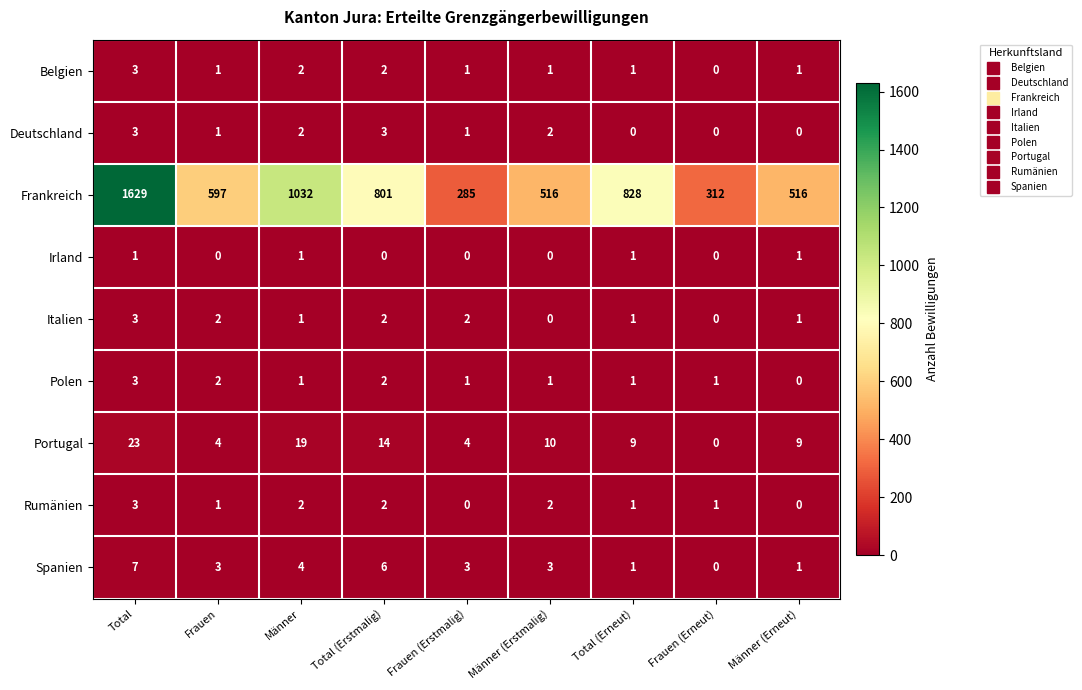

How many Irland values are between 0 and 1?

9